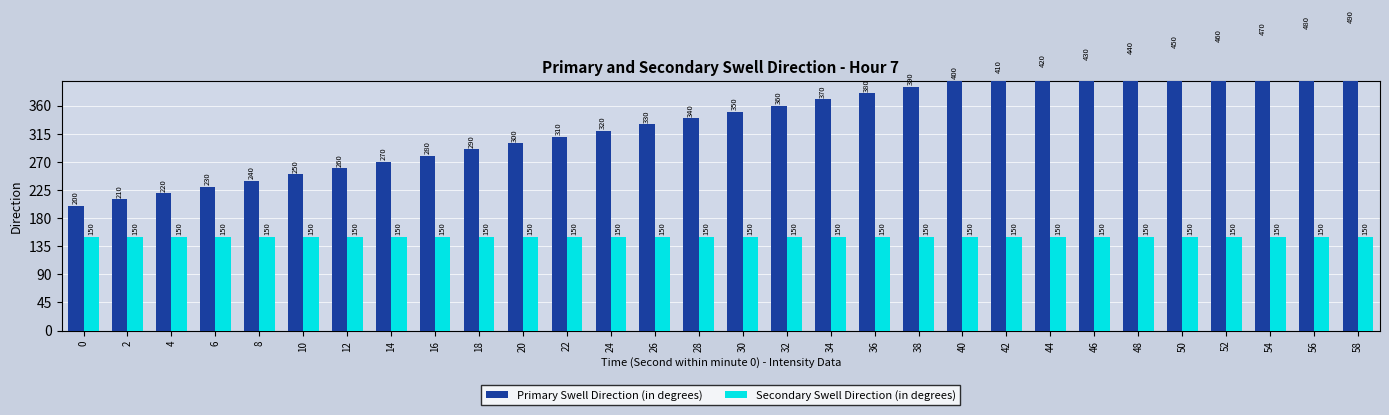

Between 6 and 26, which is larger?

26